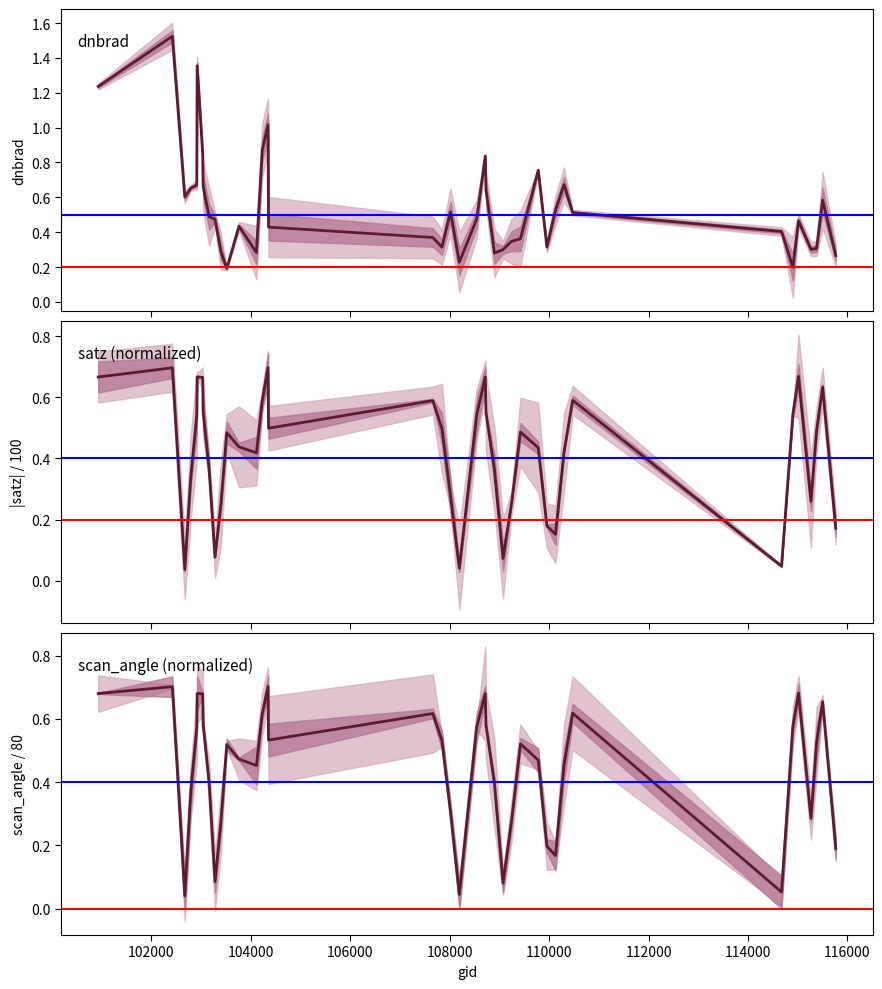

What position from the left is 25?

26